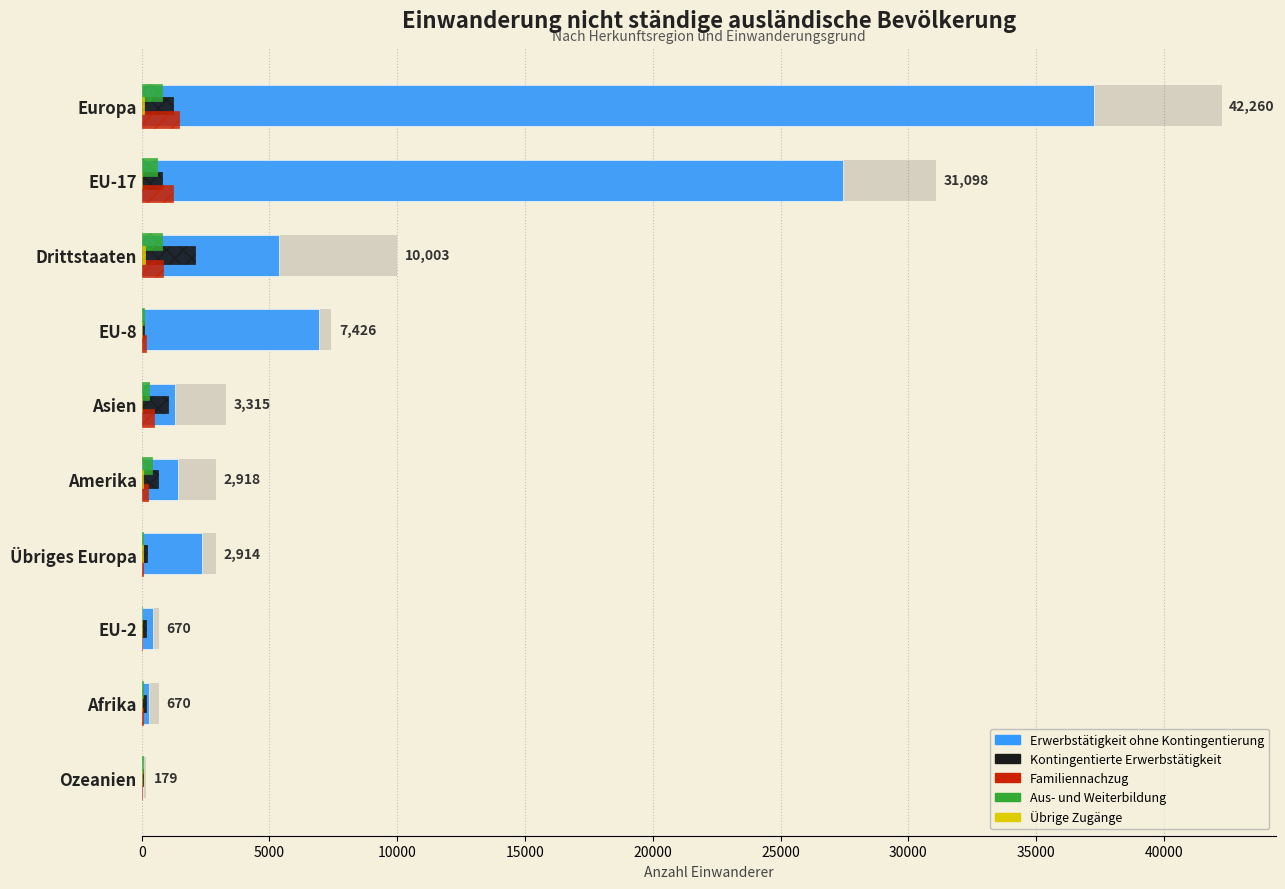

What are all the series names shown in the legend?

Erwerbstätigkeit ohne Kontingentierung, Kontingentierte Erwerbstätigkeit, Familiennachzug, Aus- und Weiterbildung, Übrige Zugänge